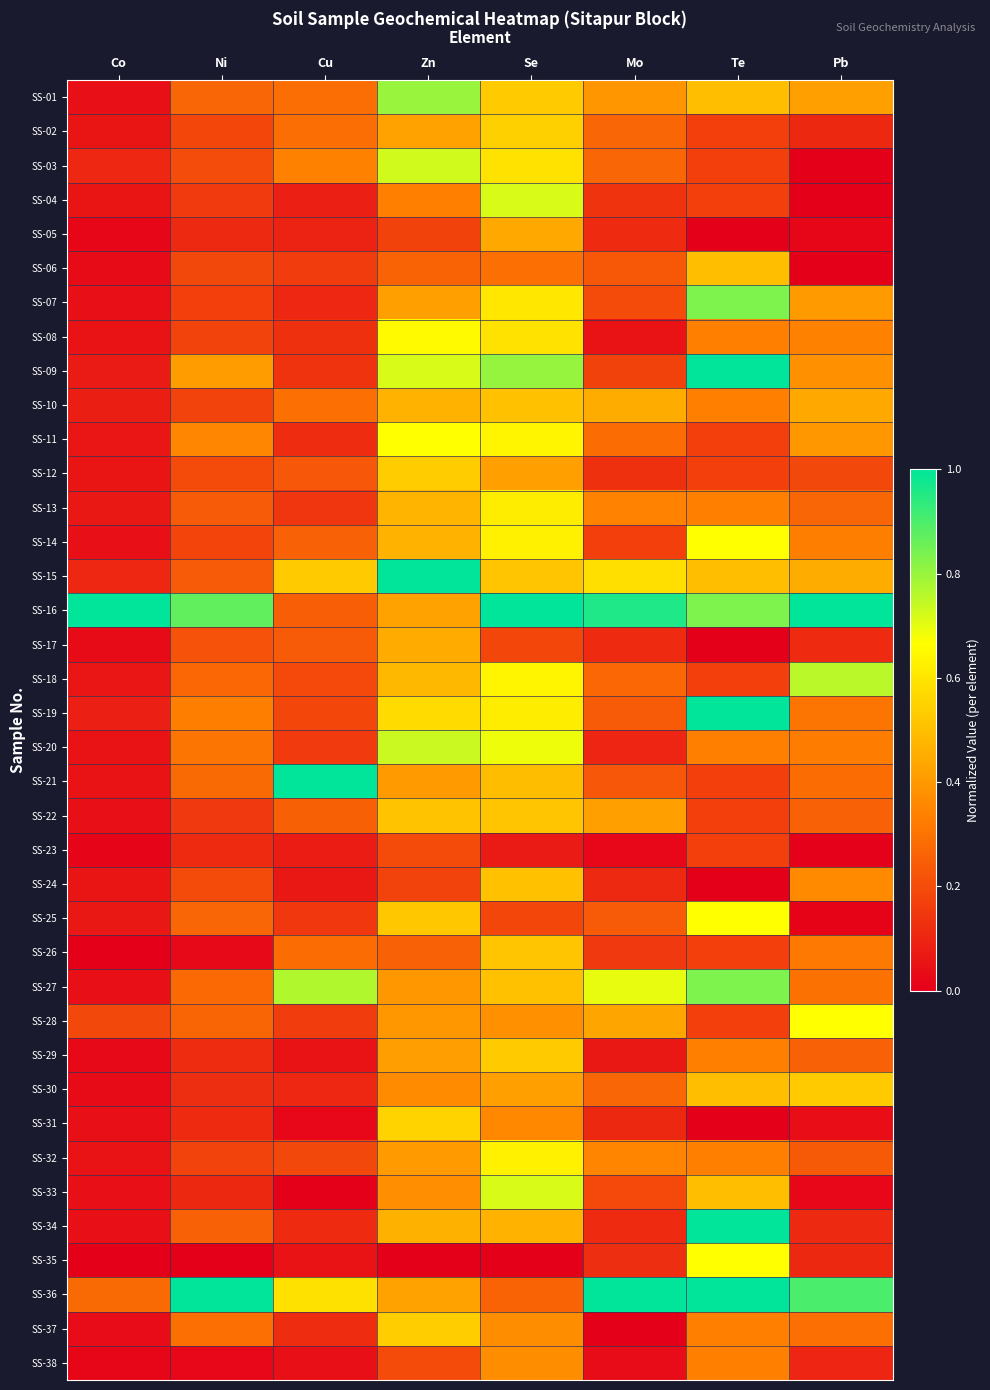

What is the total value across all series at Cu?

8.2